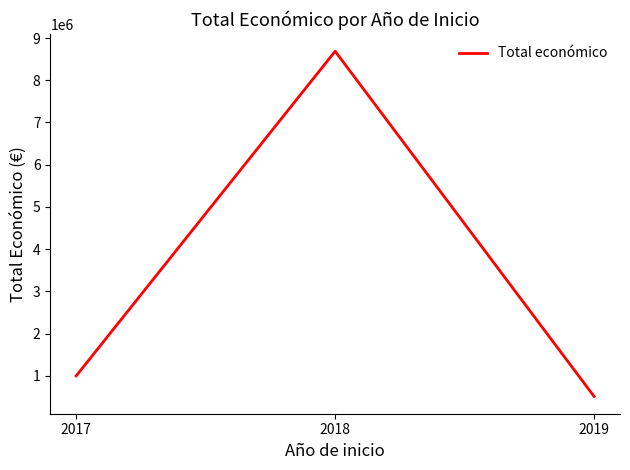

The value at 2019 is 511047. True or false?

True